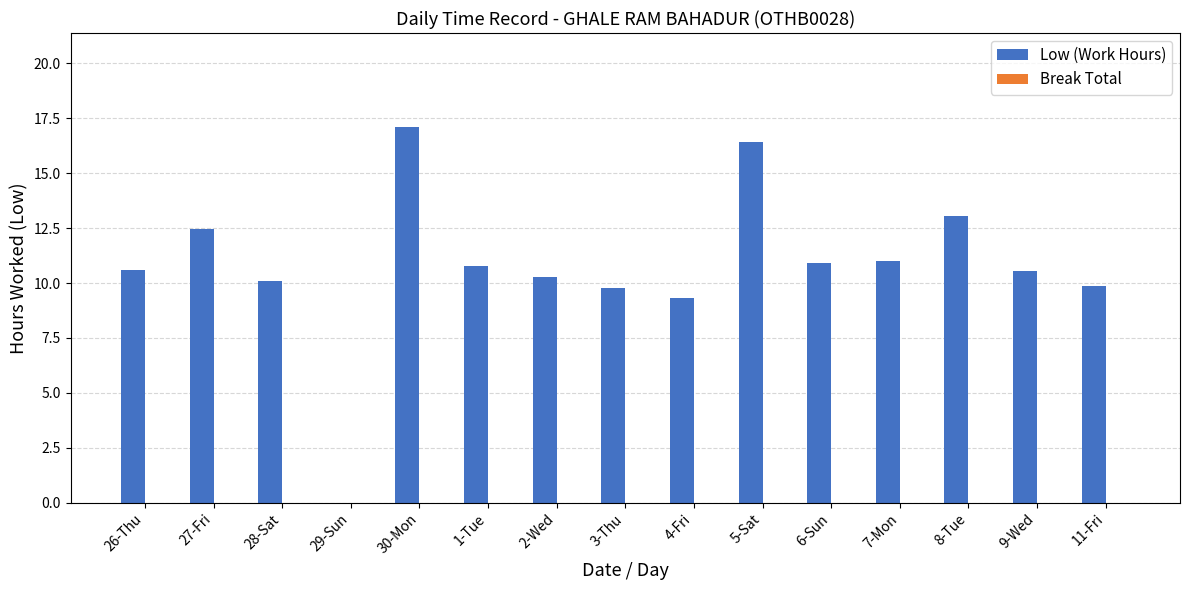

What is the ratio of the value at 6-Sun to the value at 1-Tue?

1.0